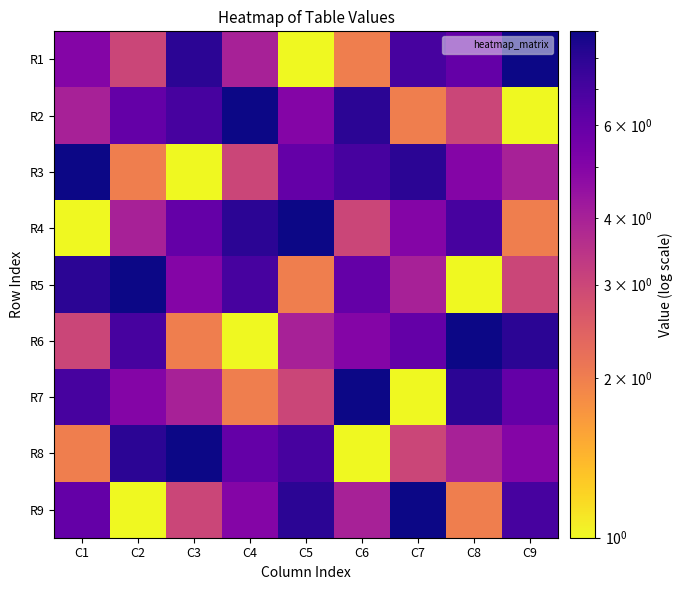

At how many categories does at least one series exceed 8?

9